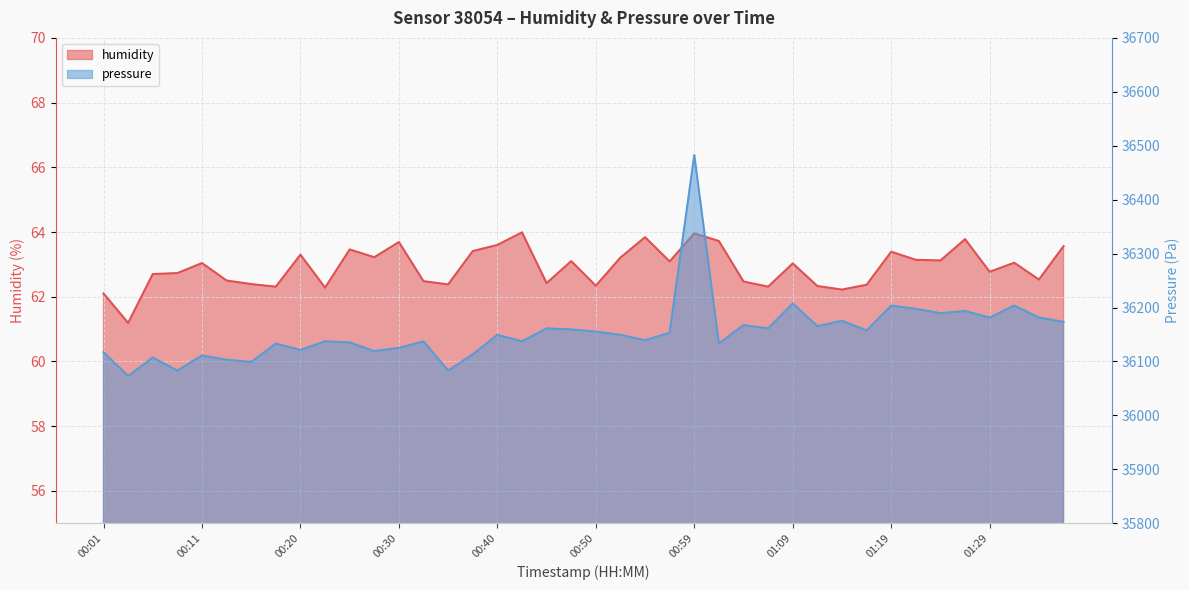

Reading right to left, transcribe all the data shown in this chart.

humidity: 01:36=63.6	01:33=62.5	01:31=63.0	01:29=62.8	01:26=63.8	01:24=63.1	01:21=63.1	01:19=63.4	01:16=62.4	01:14=62.2	01:12=62.3	01:09=63.0	01:07=62.3	01:04=62.5	01:02=63.7	00:59=64.0	00:57=63.1	00:54=63.8	00:52=63.2	00:50=62.3	00:47=63.1	00:45=62.4	00:42=64.0	00:40=63.6	00:37=63.4	00:35=62.4	00:32=62.5	00:30=63.7	00:28=63.2	00:25=63.5	00:23=62.3	00:20=63.3	00:18=62.3	00:15=62.4	00:13=62.5	00:11=63.0	00:08=62.7	00:06=62.7	00:03=61.2	00:01=62.1
pressure: 01:36=36173.4	01:33=36181.4	01:31=36203.5	01:29=36181.4	01:26=36193.5	01:24=36189.5	01:21=36197.5	01:19=36203.5	01:16=36157.3	01:14=36175.4	01:12=36165.3	01:09=36207.5	01:07=36161.3	01:04=36167.3	01:02=36133.2	00:59=36482.8	00:57=36153.3	00:54=36139.2	00:52=36149.3	00:50=36155.3	00:47=36159.3	00:45=36161.3	00:42=36137.2	00:40=36149.3	00:37=36113.1	00:35=36083.0	00:32=36137.2	00:30=36125.2	00:28=36119.1	00:25=36135.2	00:23=36137.2	00:20=36121.1	00:18=36133.2	00:15=36099.0	00:13=36103.1	00:11=36111.1	00:08=36083.0	00:06=36107.1	00:03=36072.9	00:01=36117.1